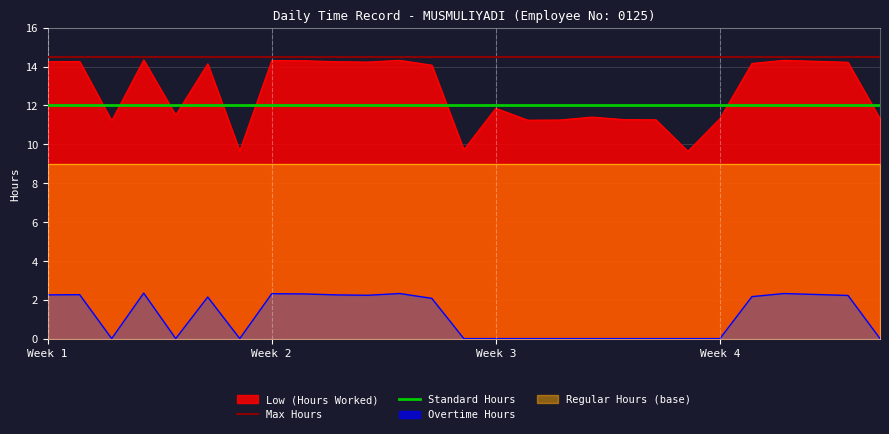

The value of OT 1.5 at 19 is 0.0. True or false?

True